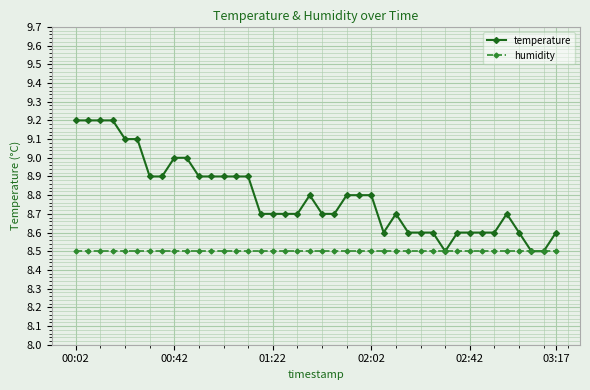

True or false: temperature has more than 2 interior local peaks.

True